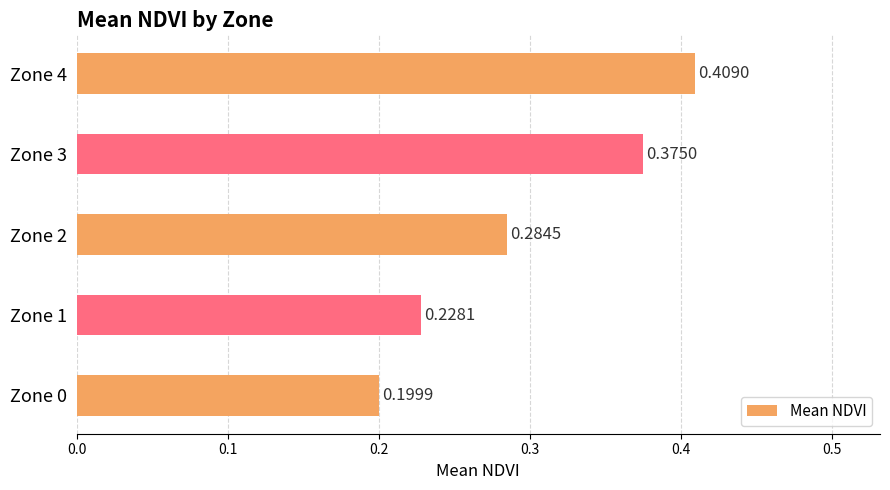

What is the sum of the values at Zone 3 and Zone 1?

0.6